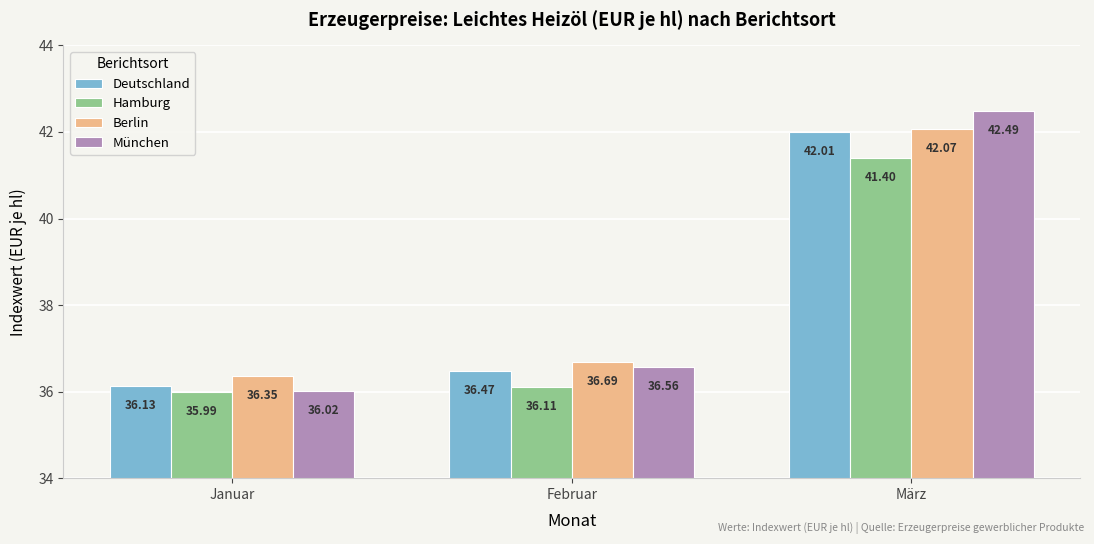

What is the difference between the maximum and minimum values in the München series?

6.5